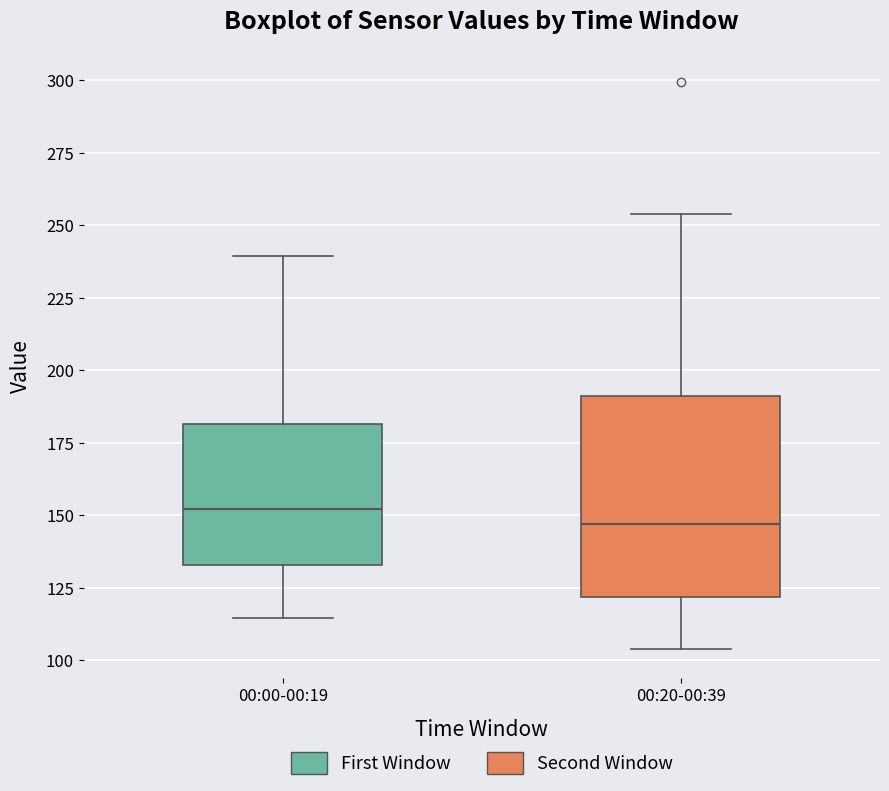

Reading left to right, read every box against the y-axis: the position of its median line, the range the box covers, and the ends of its whiskers. The values are not printed on the chart, so give them approximately, as read against the axis.

00:00-00:19: median 150, box 135 to 180, whiskers 115 to 240
00:20-00:39: median 145, box 120 to 190, whiskers 105 to 255